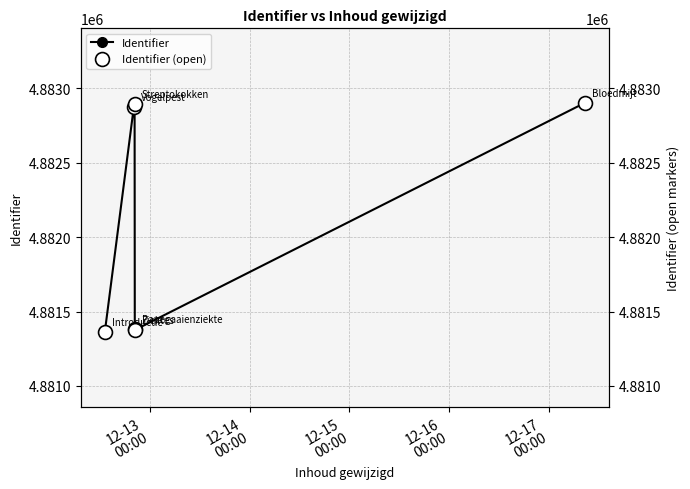

True or false: Identifier has a value of 1105490 at 12-16
00:00.

False